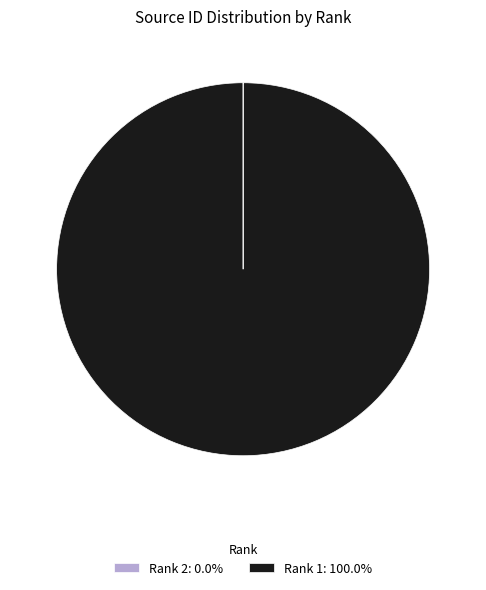

Is Rank 1: 100.0% the majority of the pie?

Yes